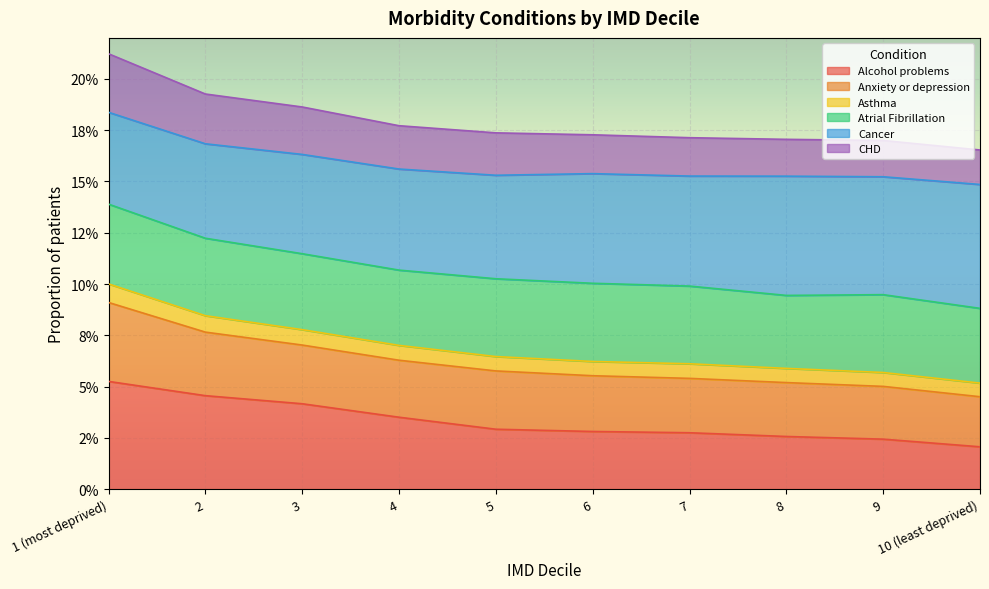

What are all the series names shown in the legend?

Alcohol problems, Anxiety or depression, Asthma, Atrial Fibrillation, Cancer, CHD